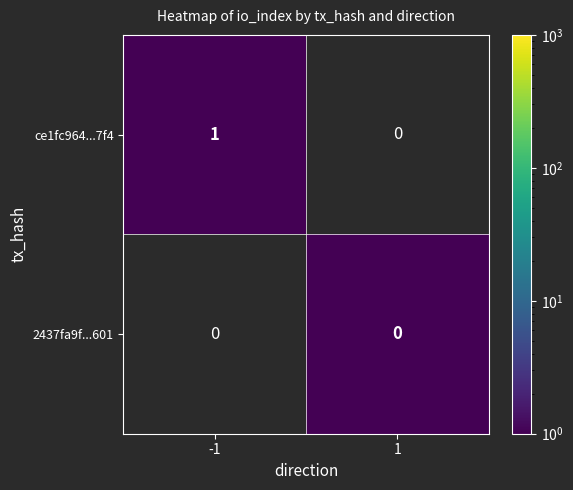

Reading left to right, transcribe all the data shown in this chart.

ce1fc964...7f4: -1=1	1=0
2437fa9f...601: -1=0	1=0